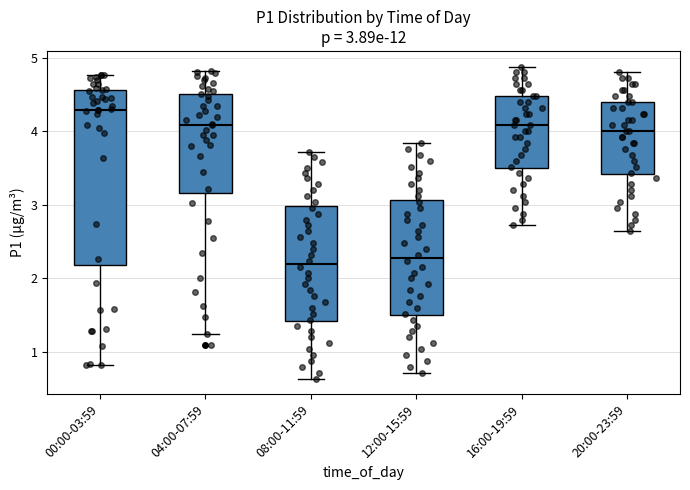

Which box is the tallest, from its lower edge to its upper edge?

00:00-03:59